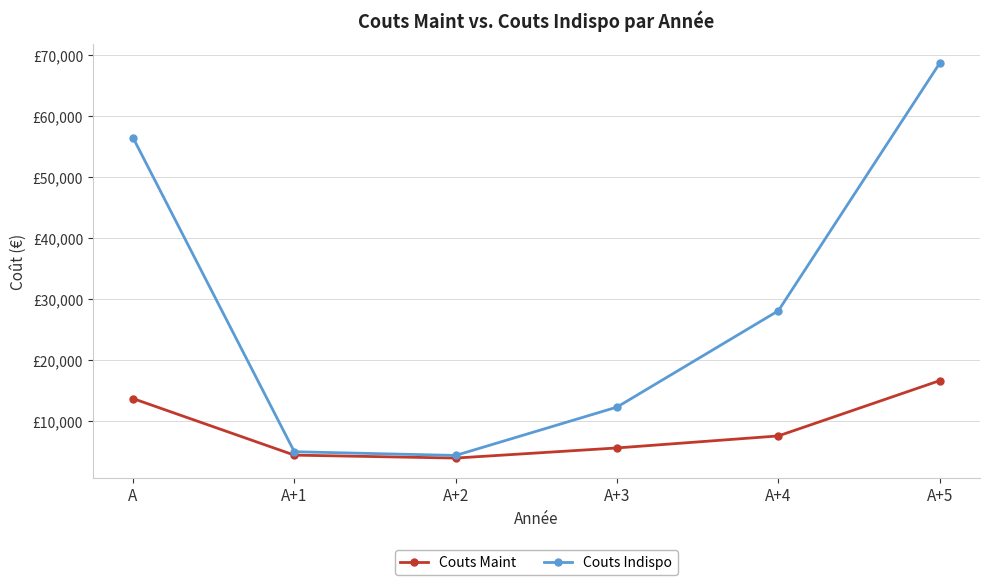

What are all the series names shown in the legend?

Couts Maint, Couts Indispo